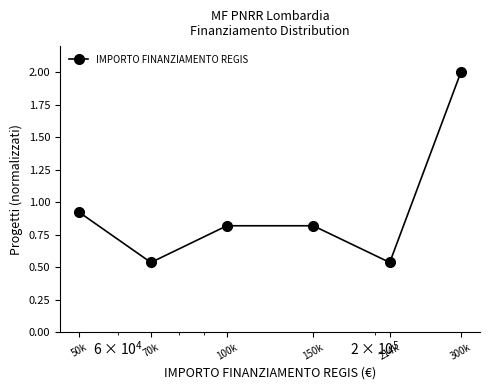

What is the greatest value displayed?

2.0